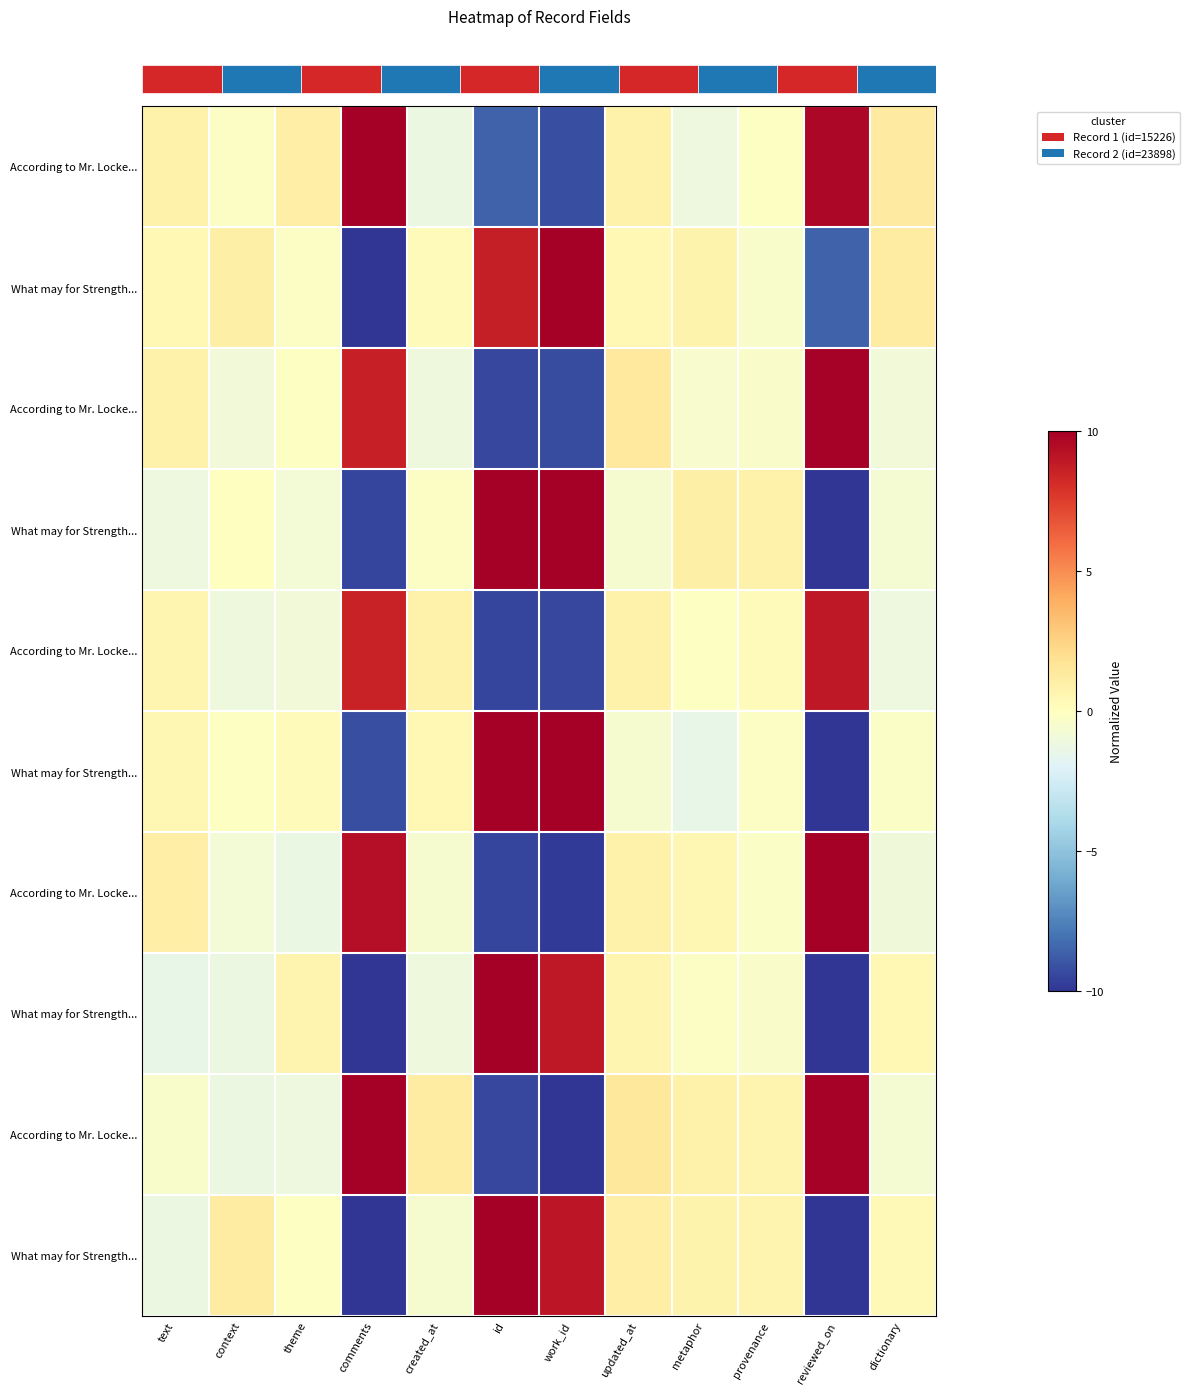

Is it true that row_0 equals 0.4 at theme?

False